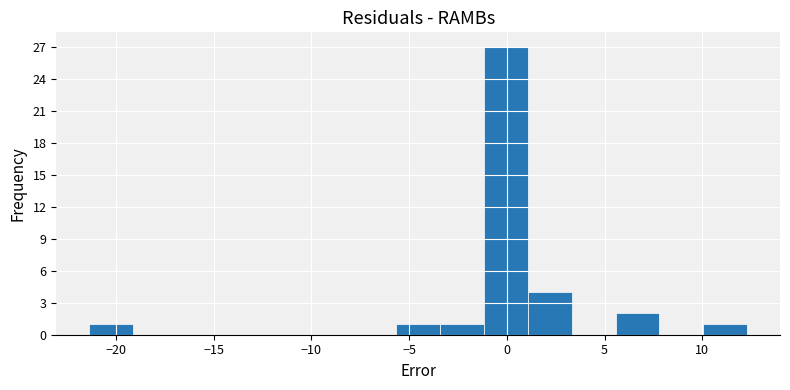

Reading left to right, transcribe this chart: for each bar, give the range it covers on the x-axis and its height. Neither the bar edges nor the heights are printed on the chart, so give them approximately, as read against the axes.

-21.5 to -19.0: 1
-19.0 to -17.0: 0
-17.0 to -14.5: 0
-14.5 to -12.5: 0
-12.5 to -10.0: 0
-10.0 to -8.0: 0
-8.0 to -5.5: 0
-5.5 to -3.5: 1
-3.5 to -1.0: 1
-1.0 to 1.0: 27
1.0 to 3.5: 4
3.5 to 5.5: 0
5.5 to 8.0: 2
8.0 to 10.0: 0
10.0 to 12.5: 1